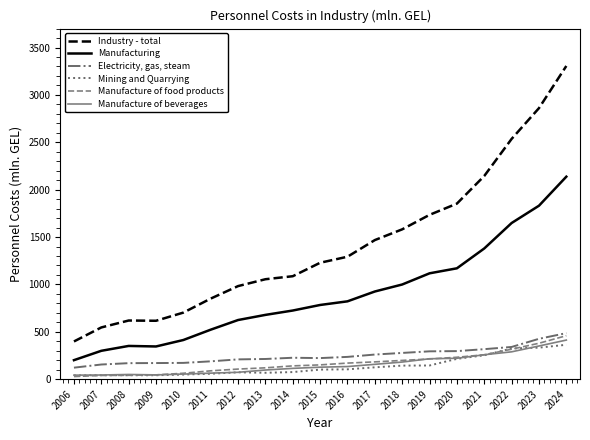

The Manufacture of food products series shows 389.2 at 2021. True or false?

False